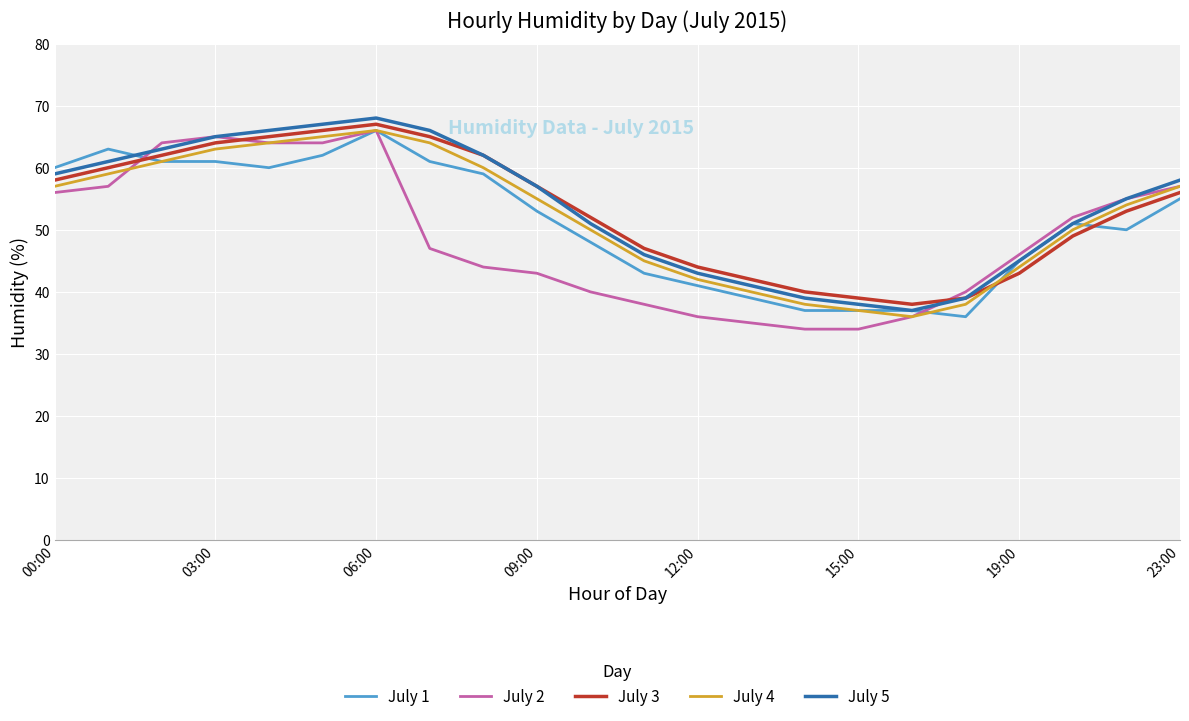

What is the minimum value shown in the chart?

34